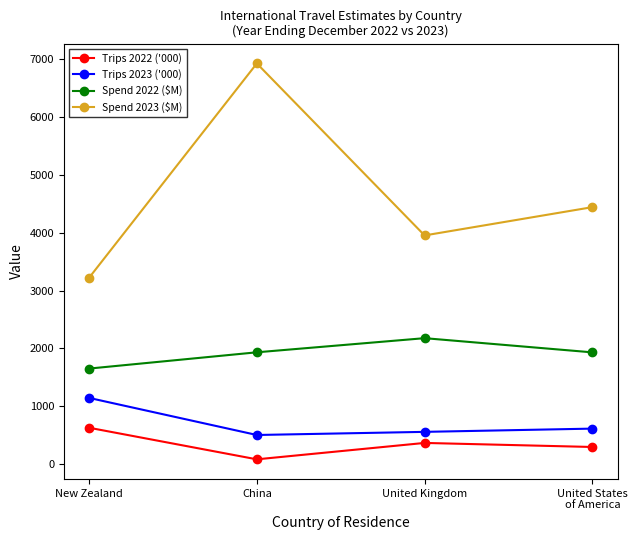

What is the maximum value shown in the chart?

6919